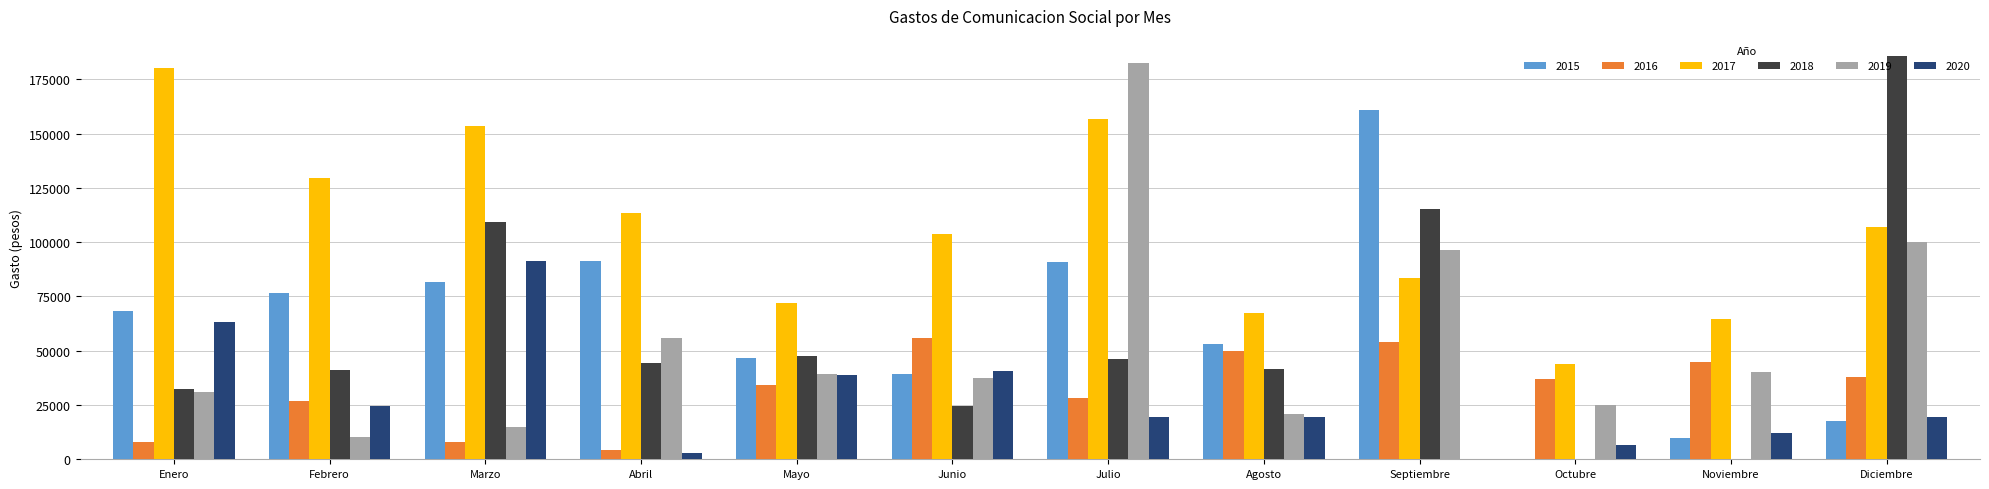

How many groups of bars are there?

12